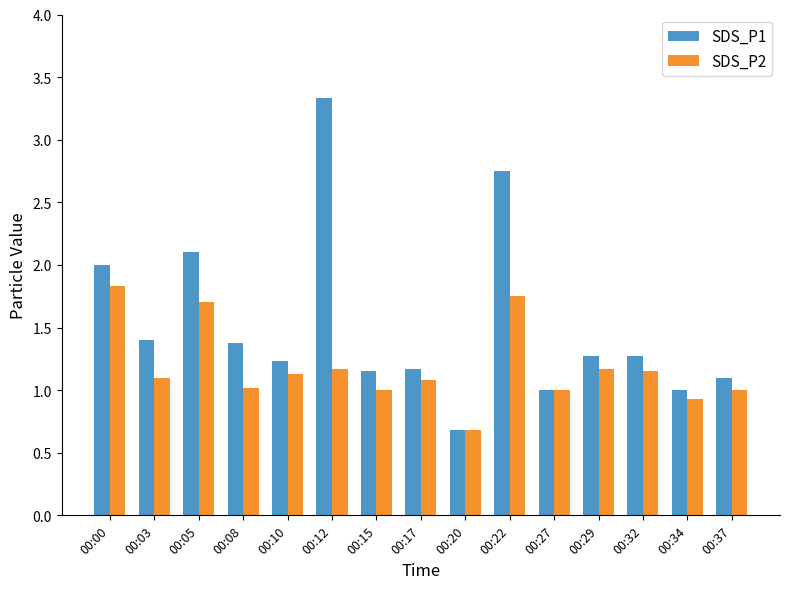

Which series has the widest spread of values?

SDS_P1